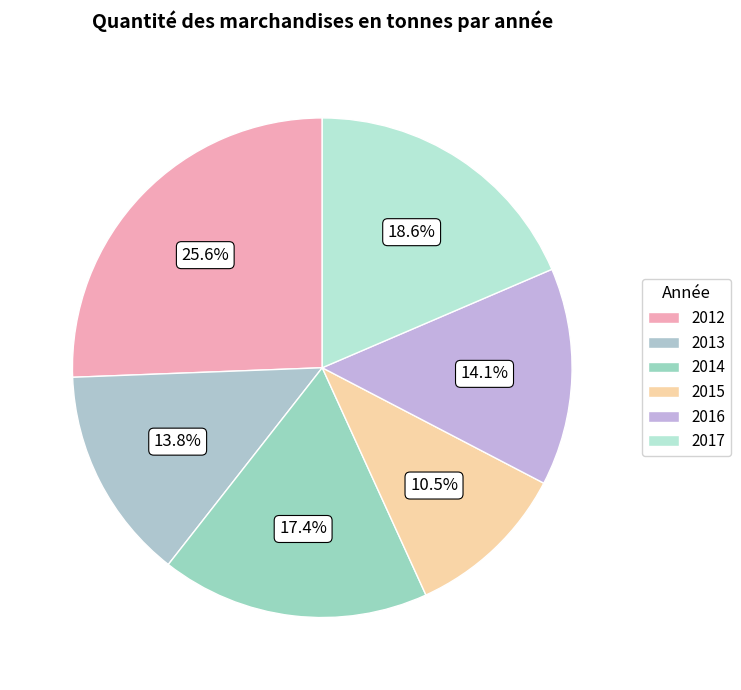

What portion of the pie excludes 2017?

81.4%